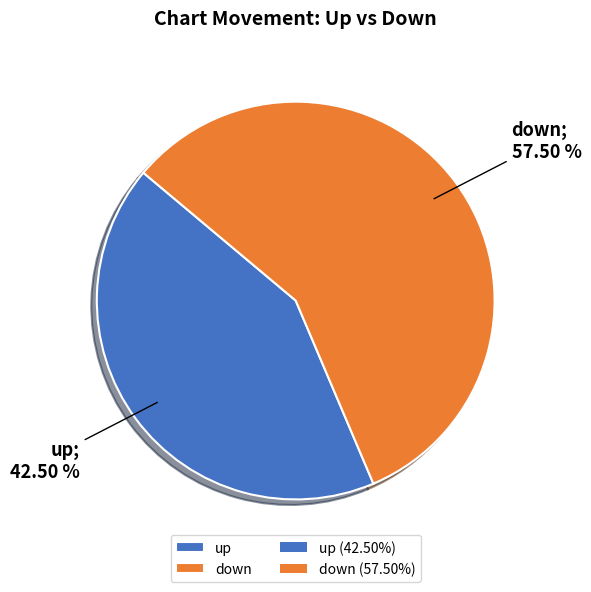

To the nearest percent, what is the average slice percentage?

50%